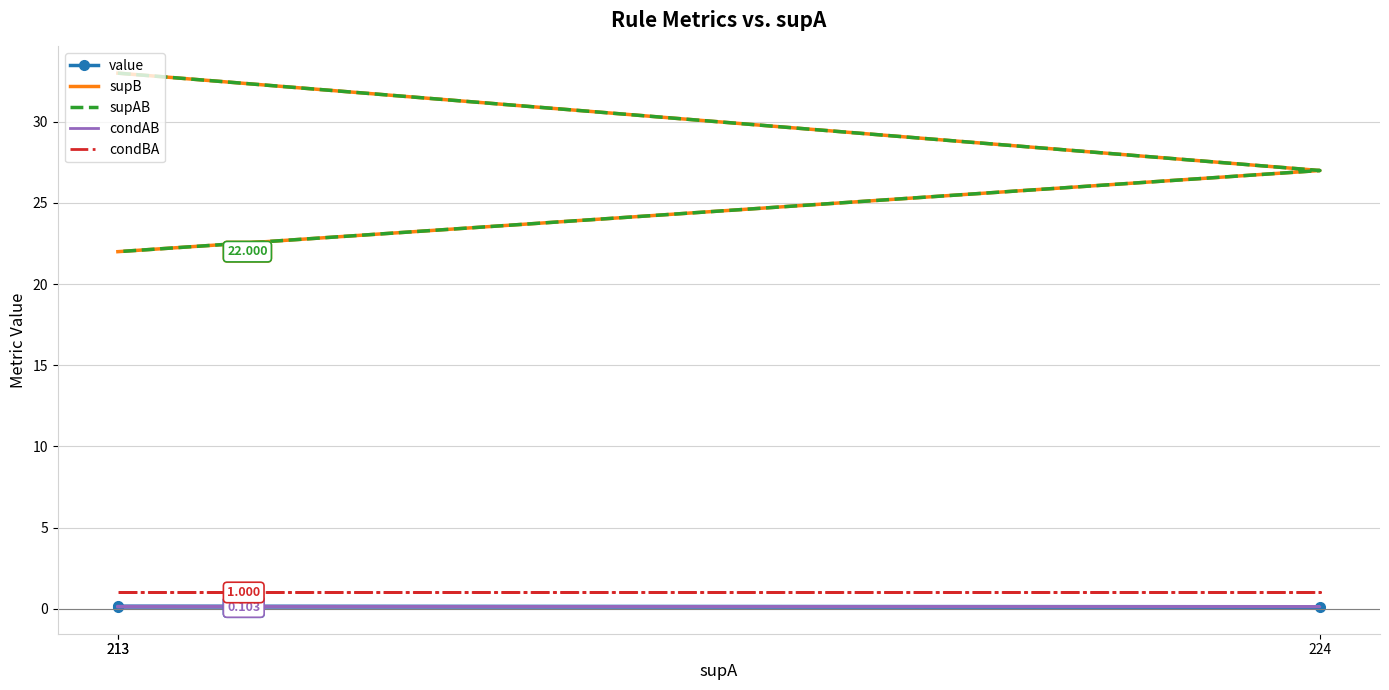

What is the greatest value displayed?

33.0